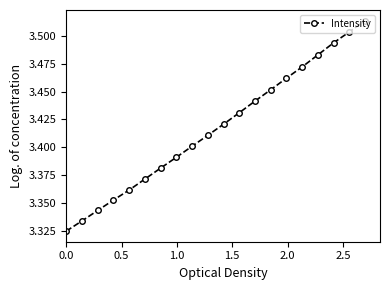

Count the values in the range 3 to 4.

20